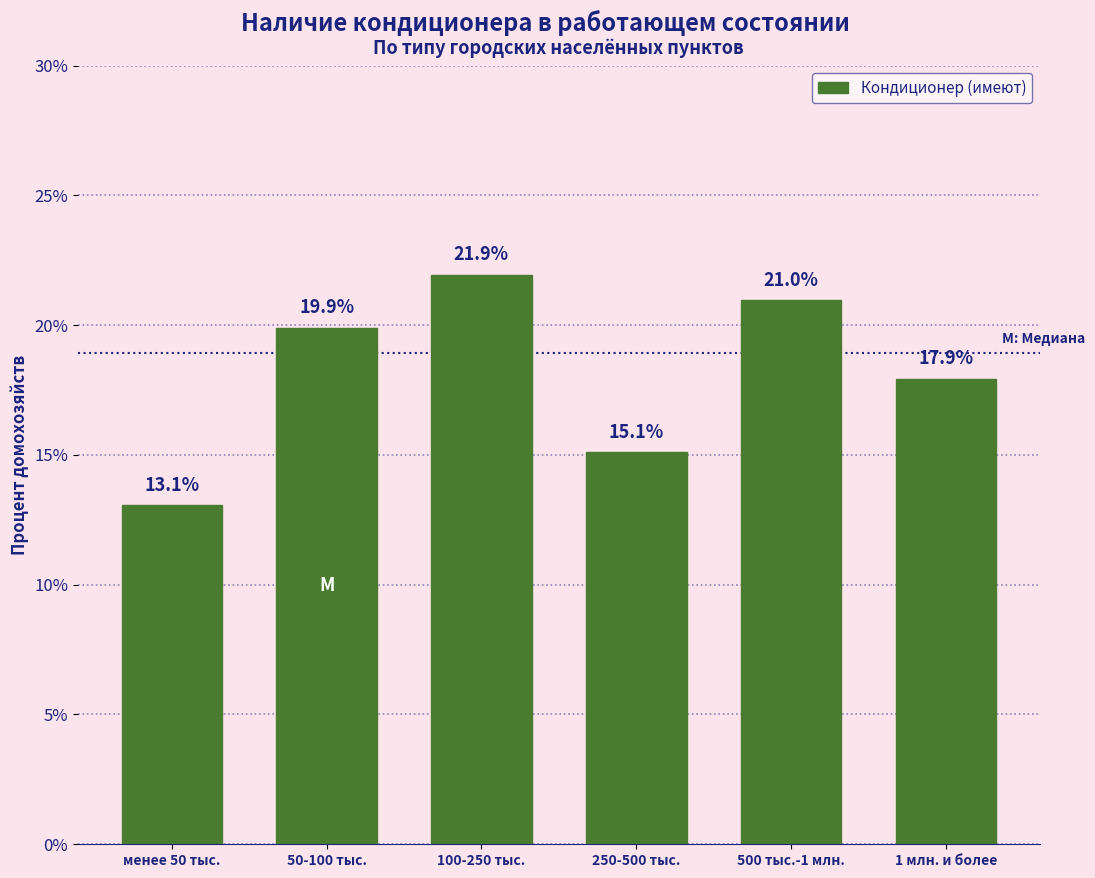

Reading left to right, list all the values displayed in this chart.

менее 50 тыс.=13.1	50-100 тыс.=19.9	100-250 тыс.=21.9	250-500 тыс.=15.1	500 тыс.-1 млн.=21.0	1 млн. и более=17.9